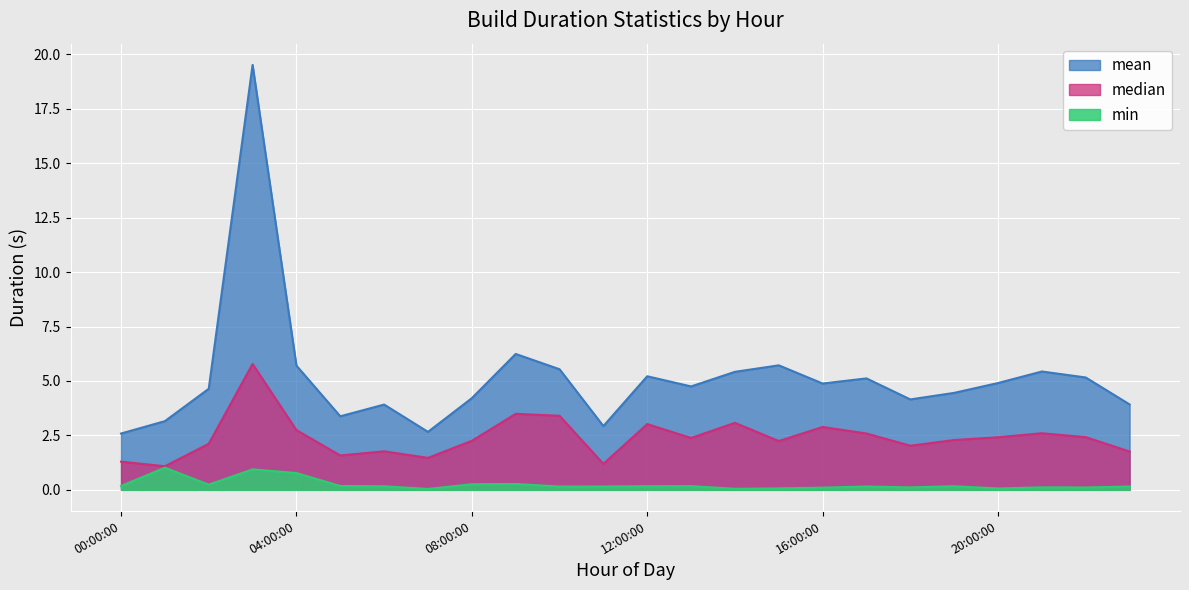

How many lines are shown in the chart?

3